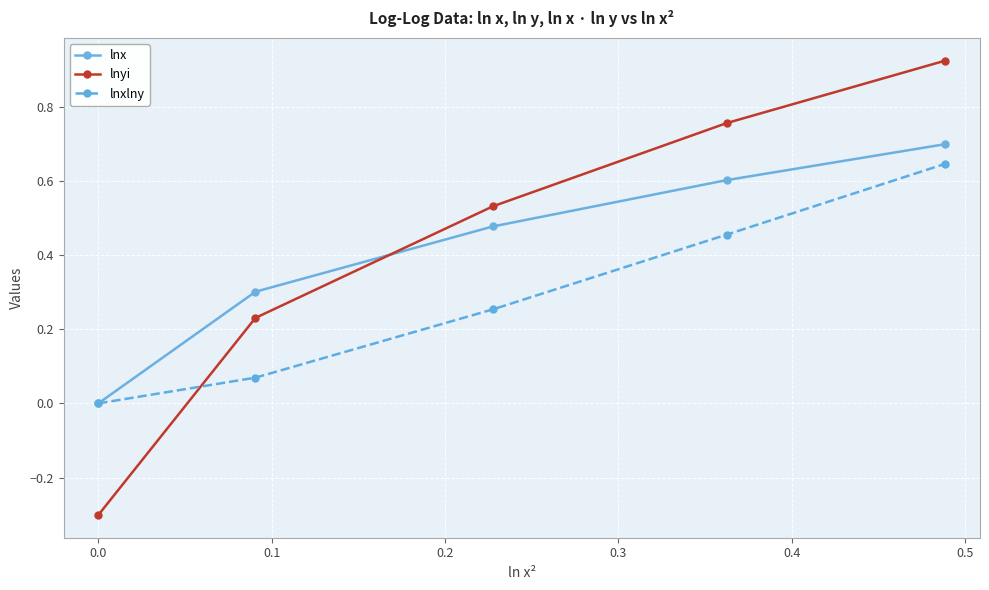

Which series has the largest range (max minus min)?

lnyi